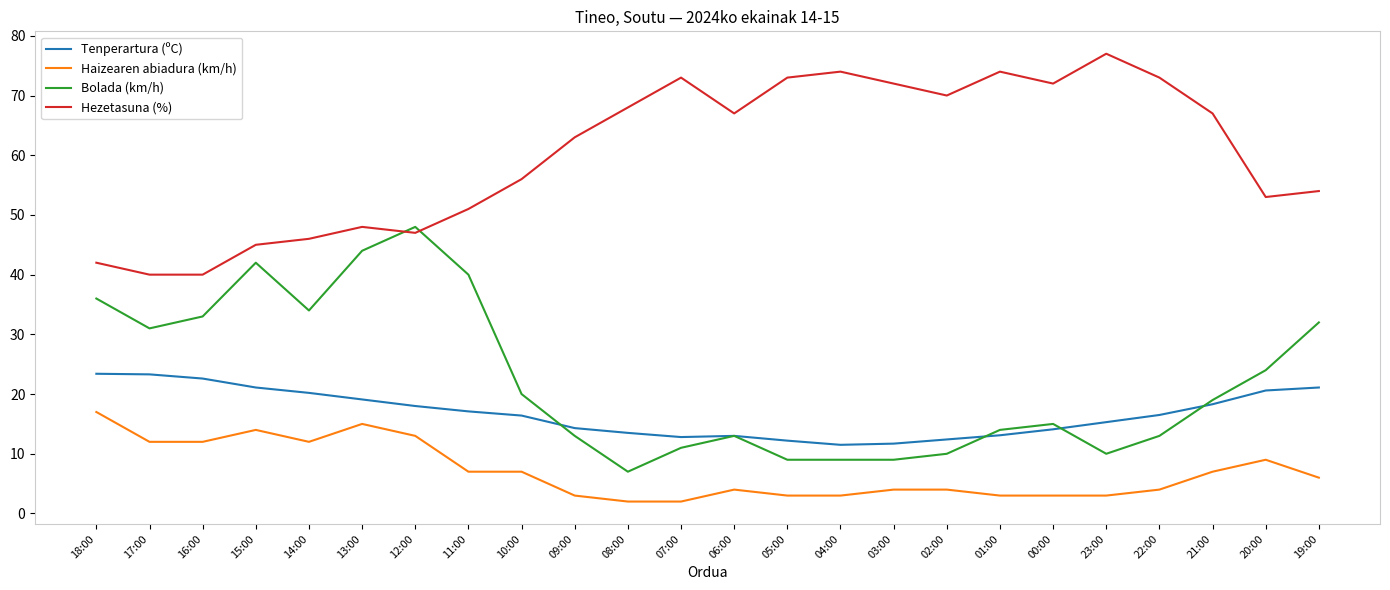

At 13:00, list the series in order from largest to smallest.

Hezetasuna (%), Bolada (km/h), Tenperartura (ºC), Haizearen abiadura (km/h)